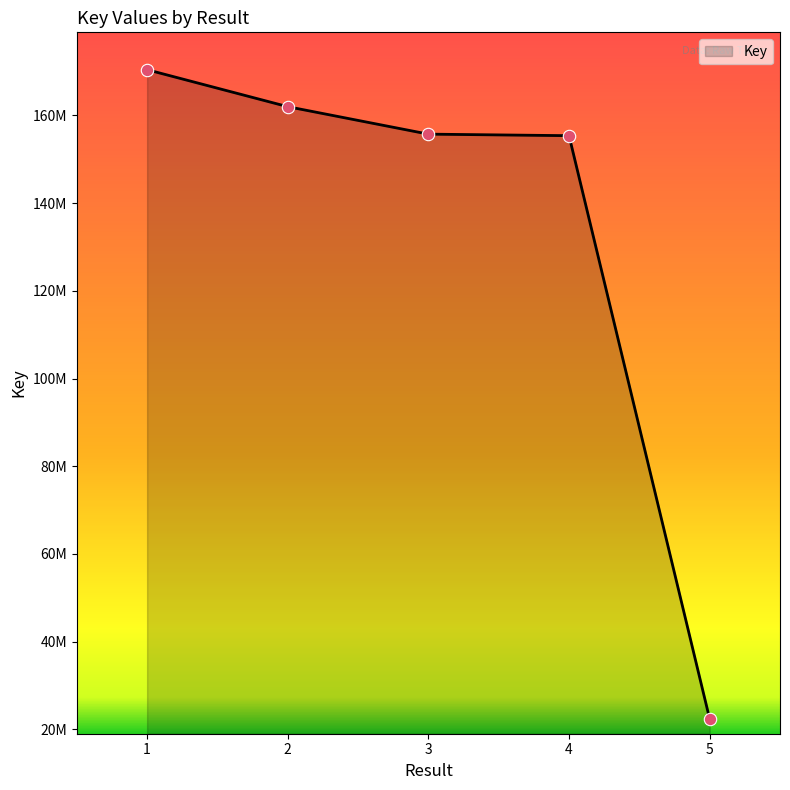

What is the ratio of the value at 1 to the value at 2?

1.1